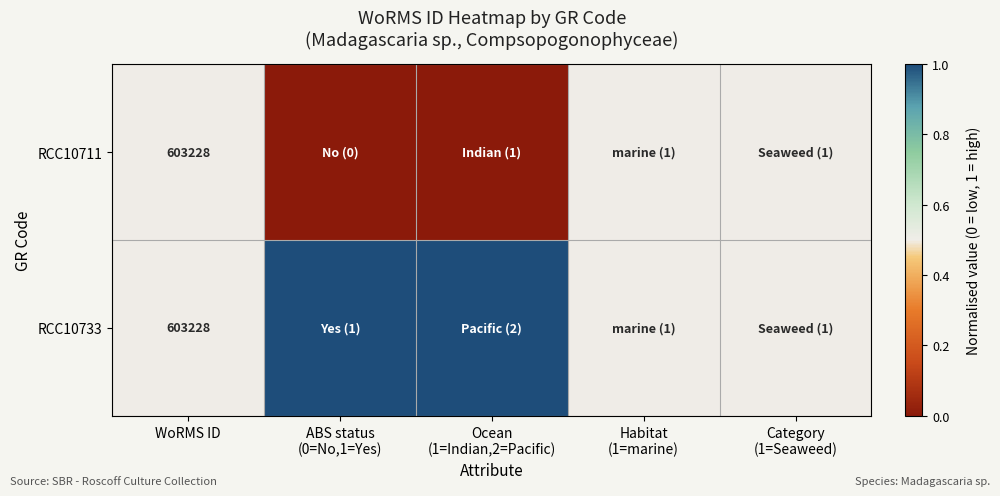

Is it true that RCC10733 equals 260367.1 at WoRMS ID?

False